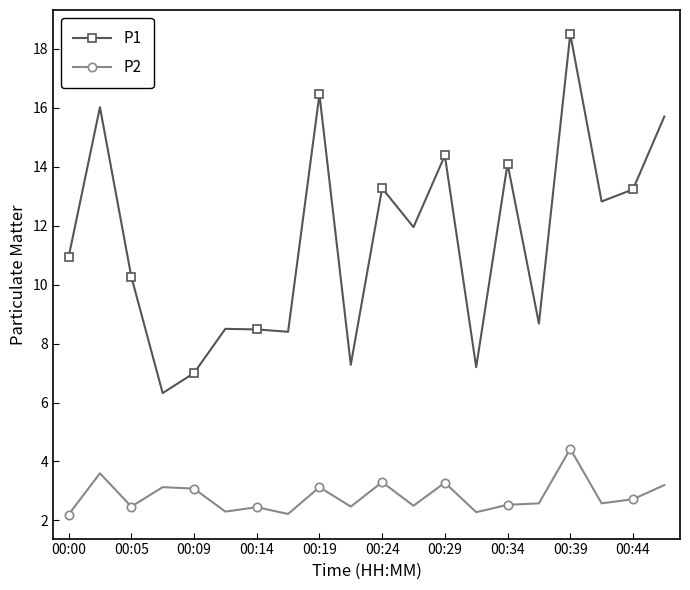

In P2, how many points are lower than both neighbors (excluding endpoints)?

7